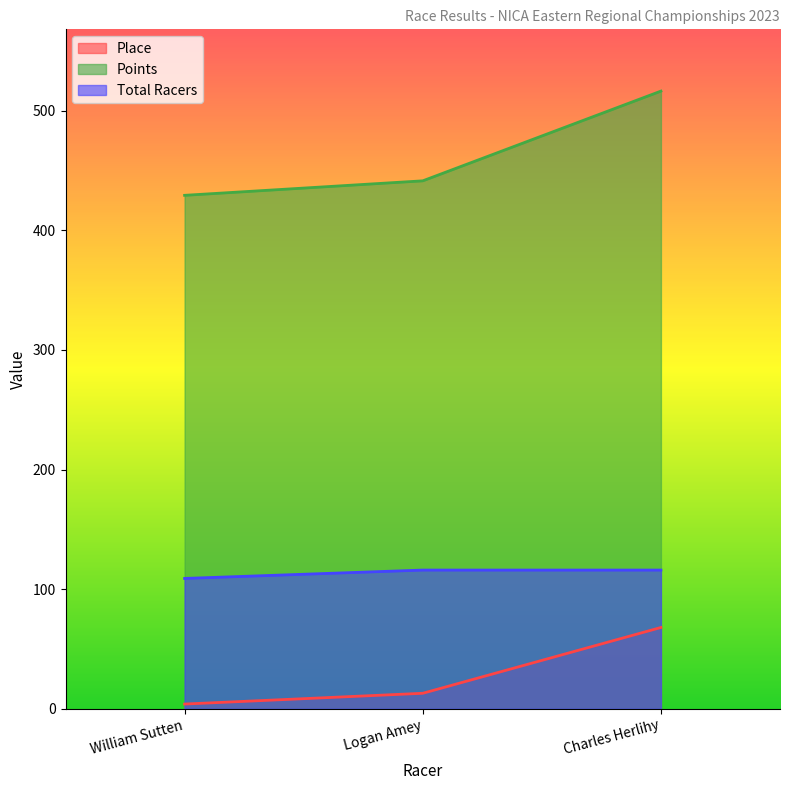

How many lines are shown in the chart?

3